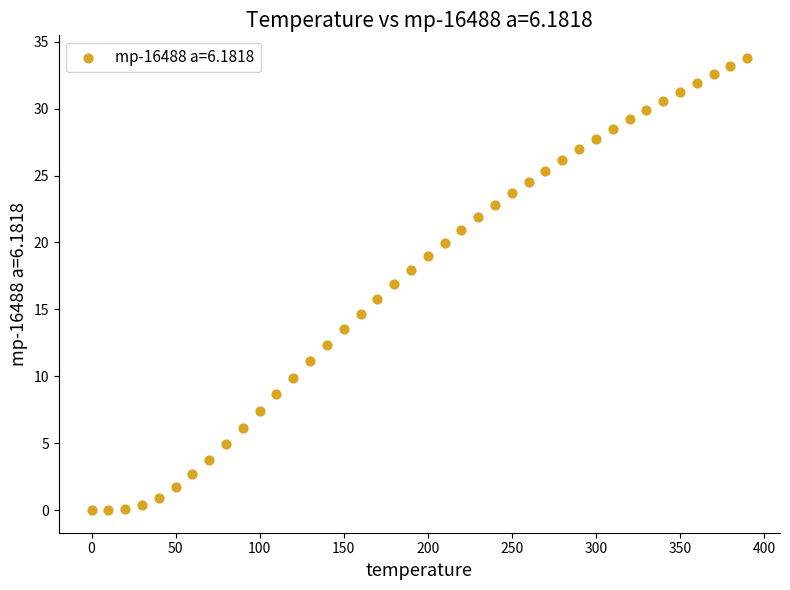

What is the range of Y values (max minus min)?

33.8